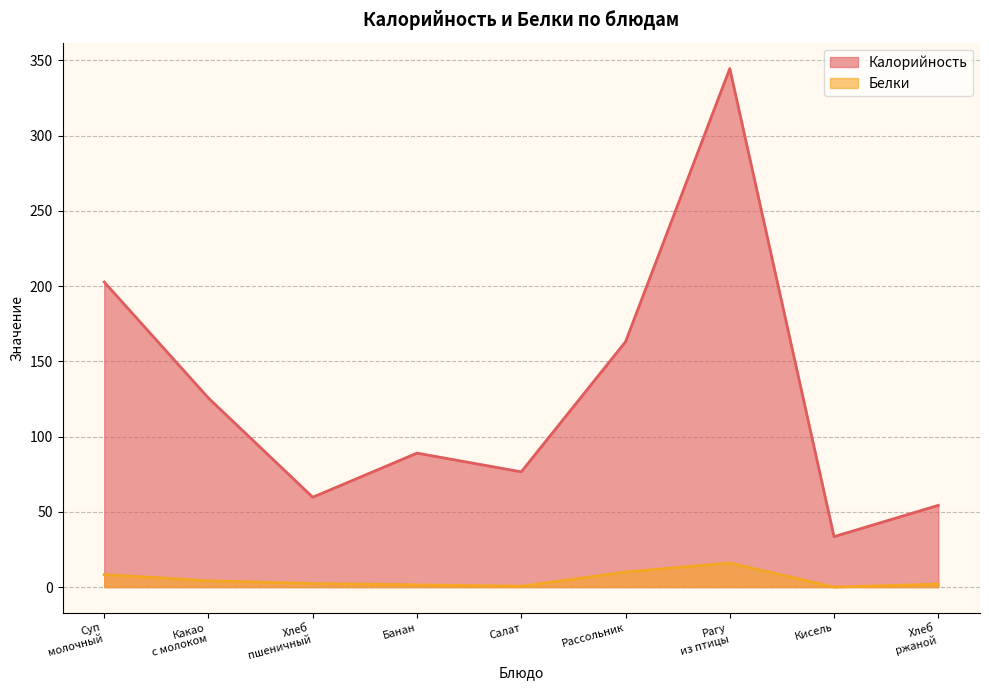

Rank the series by their maximum value, from highest to lowest.

Калорийность, Белки